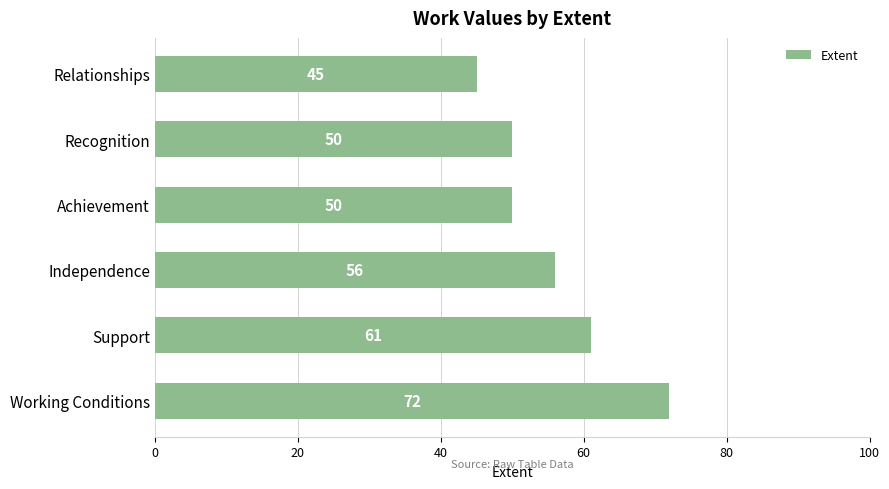

What is the difference between the second highest and second lowest values?

11